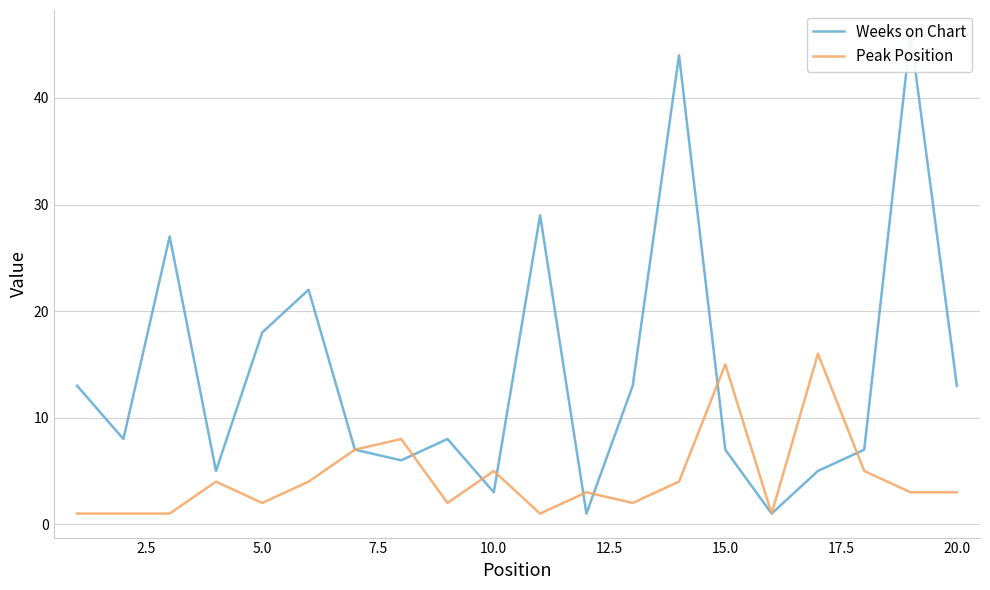

True or false: Peak Position has a value of 15 at 15.0.

True